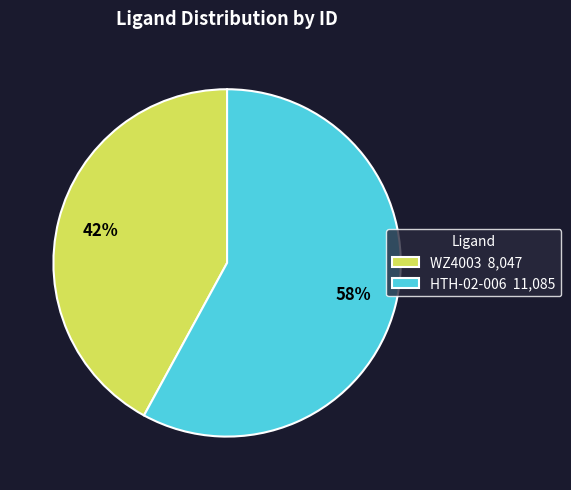

To the nearest percent, what percentage of the pie is WZ4003?

42%